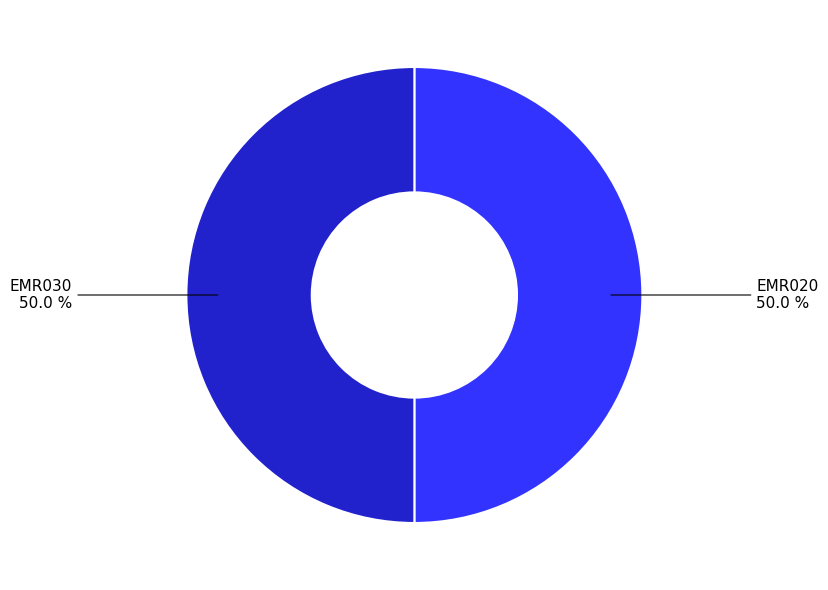

Which slice is the smallest?

EMR020